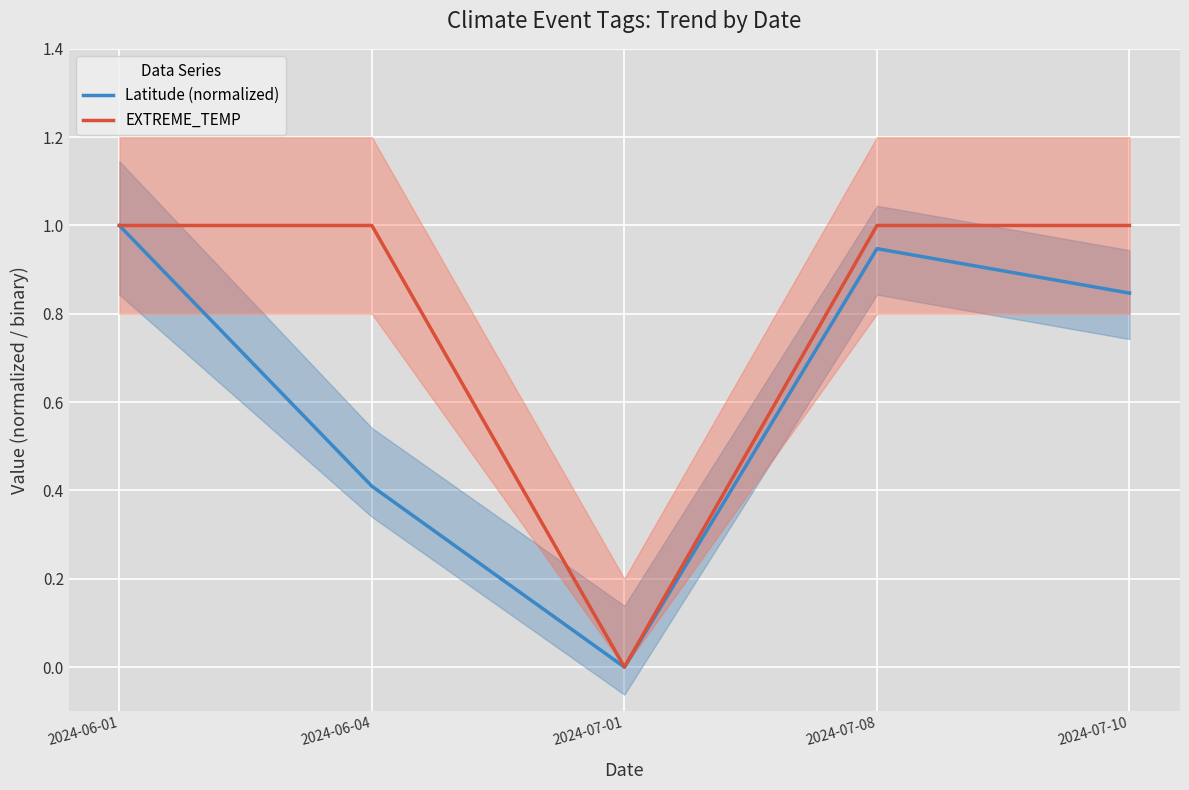

What is the sum of the EXTREME_TEMP values at 2024-06-01 and 2024-06-04?

2.0